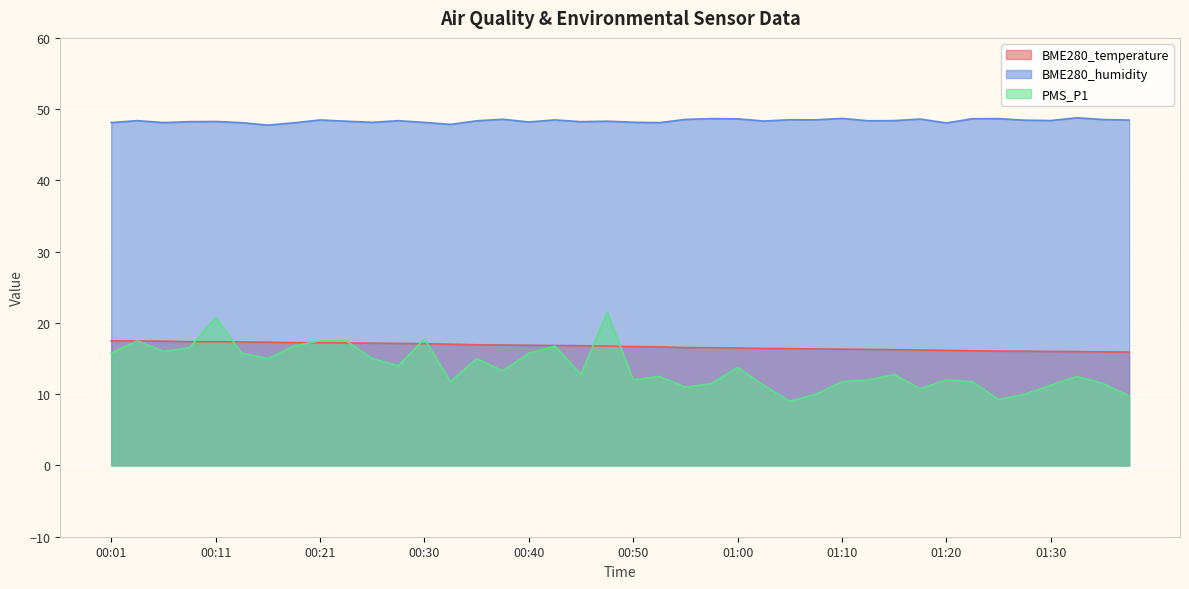

True or false: BME280_temperature and BME280_humidity cross at least once.

False